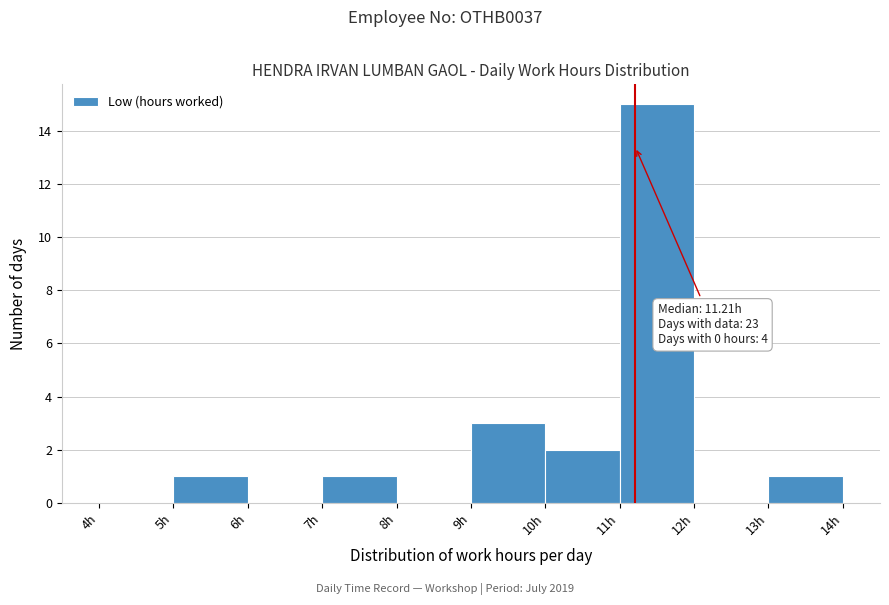

Which range on the x-axis has the tallest bar?

11 to 12